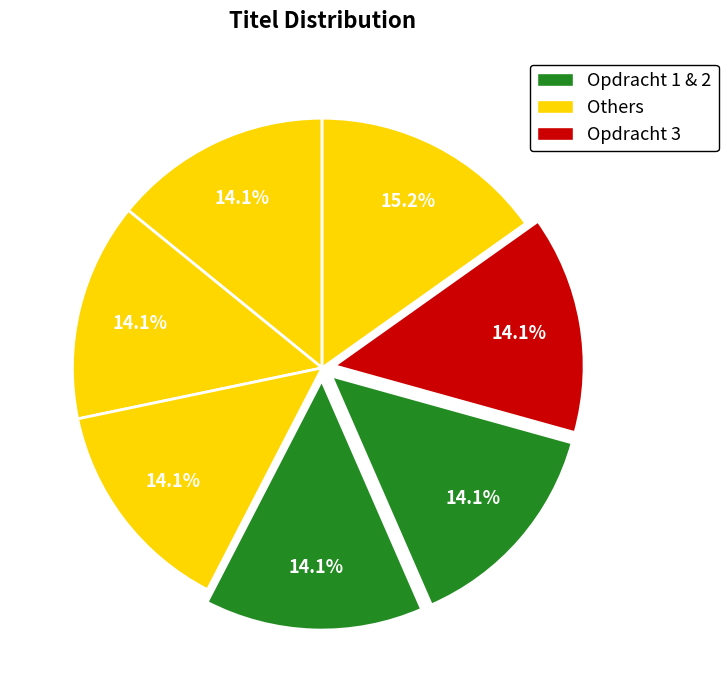

Count the number of slices in the pie.

7